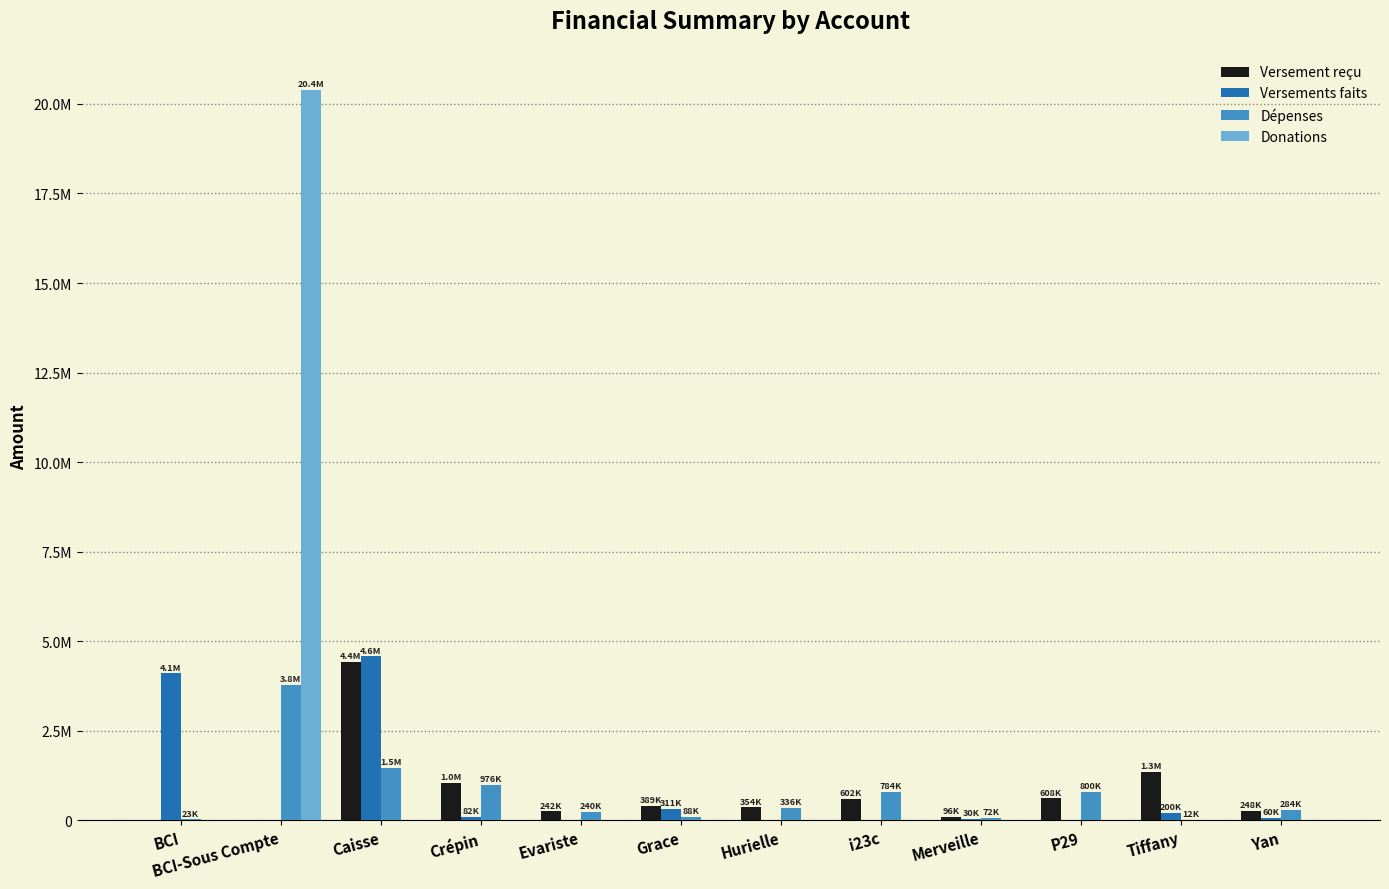

Rank the categories by Versement reçu value from highest to lowest.

Caisse, Tiffany, Crépin, P29, i23c, Grace, Hurielle, Yan, Evariste, Merveille, BCI, BCI-Sous Compte